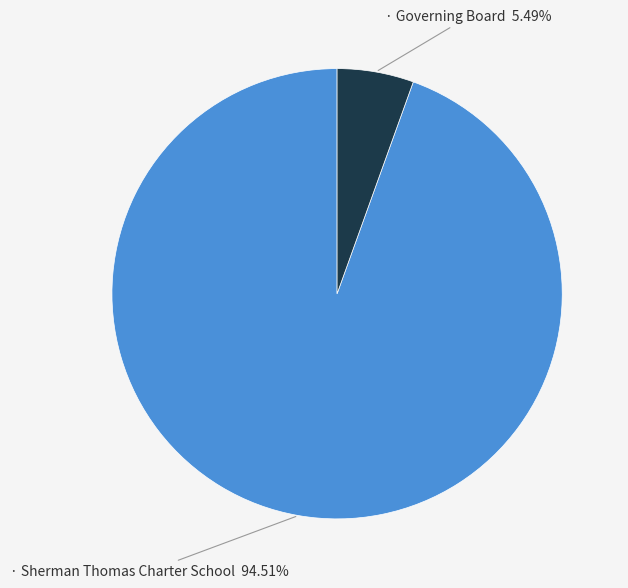

Is there any slice that represents more than half of the pie?

Yes